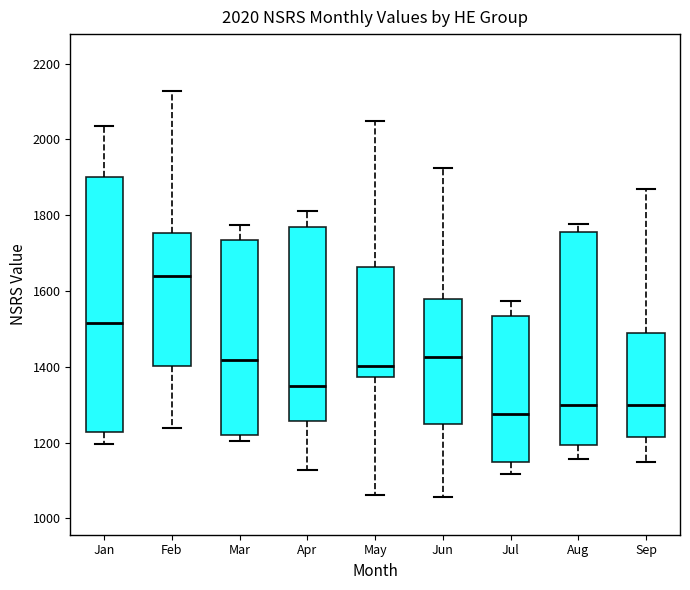

Which box's median line is the lowest?

Jul